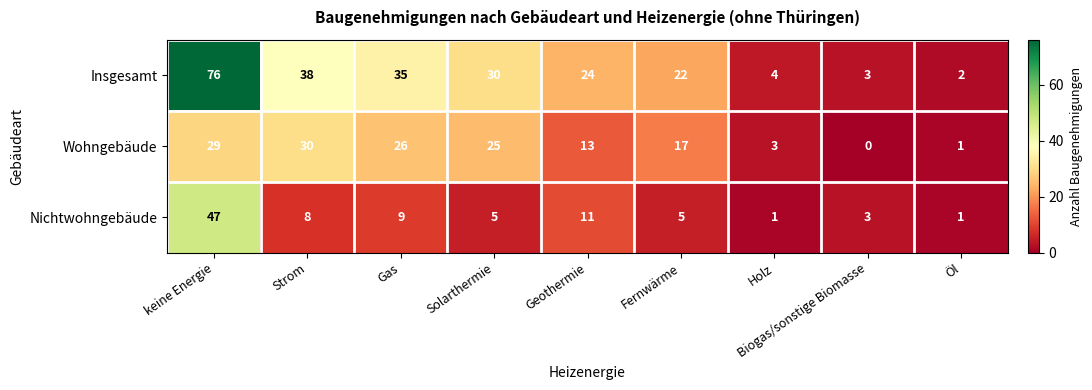

Where is Wohngebäude nearest to the value 15?

Geothermie